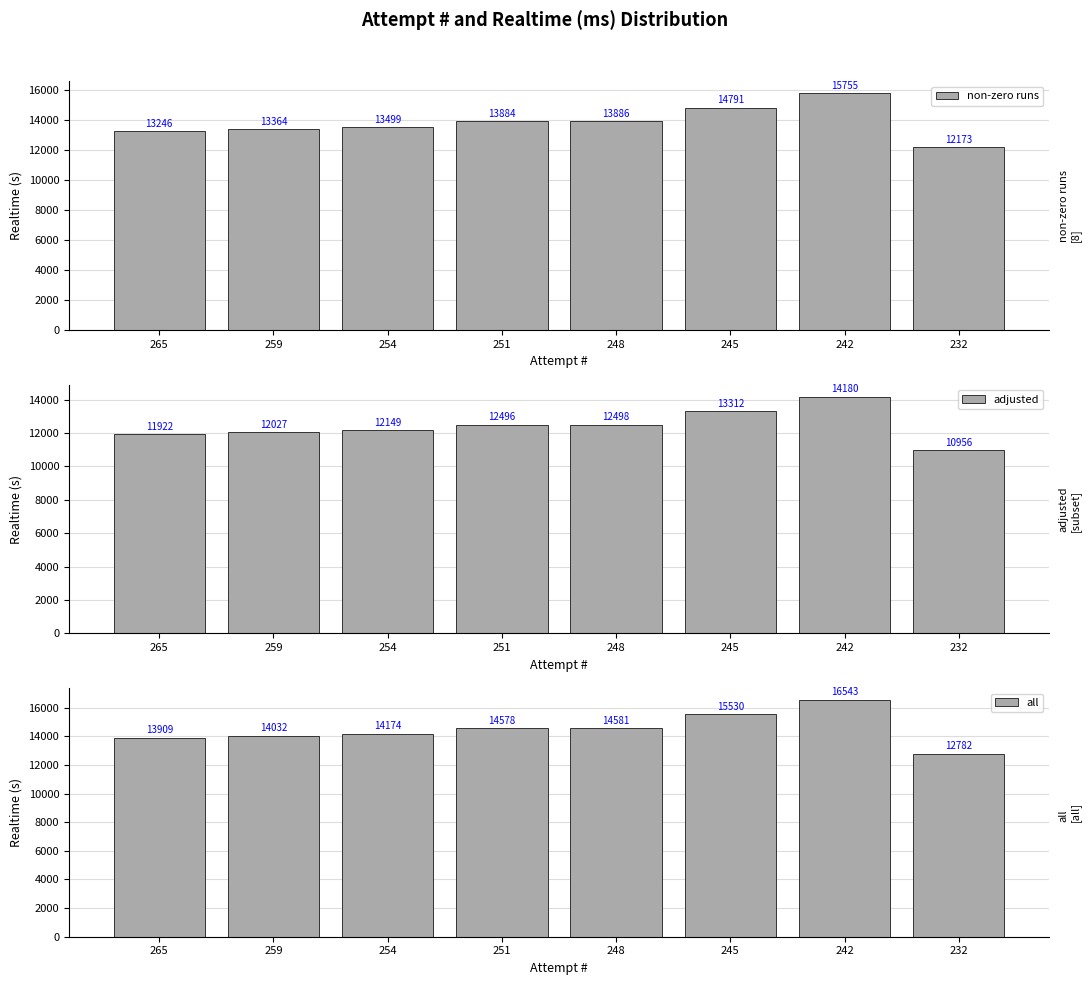

What is the difference between the second highest and second lowest values in the adjusted series?

1390.1